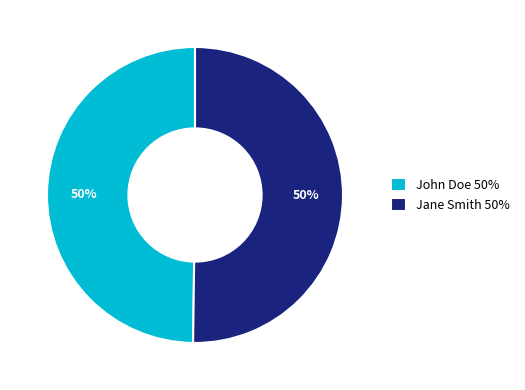

Approximately how many times larger is the value at John Doe 50% compared to Jane Smith 50%?

1.0